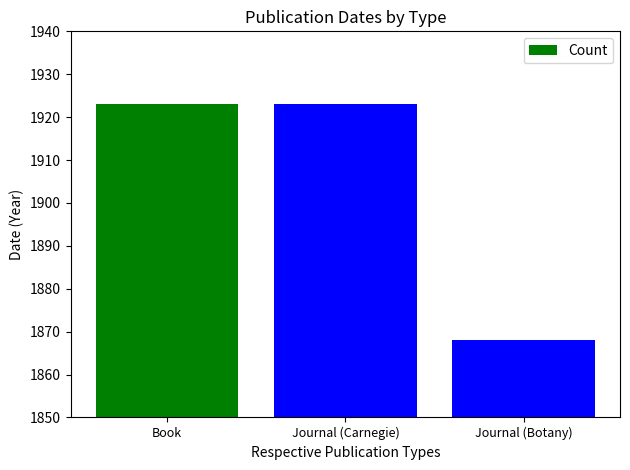

How many bars are there in total?

3